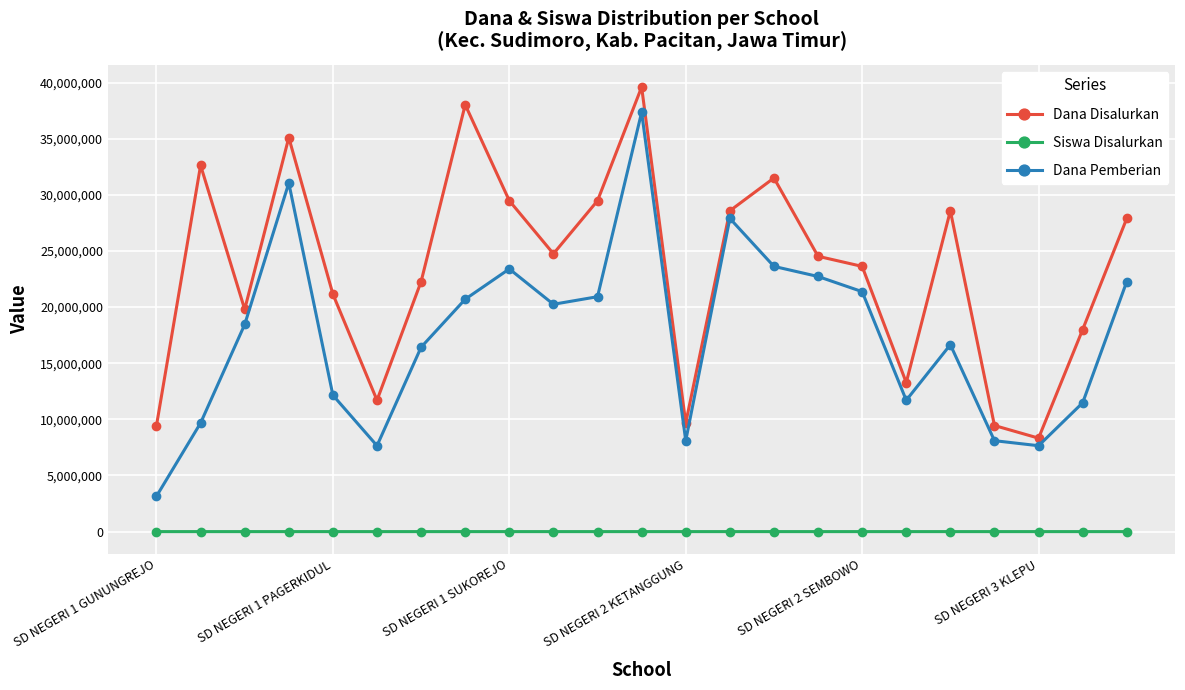

At how many categories does at least one series exceed 10912551?

19